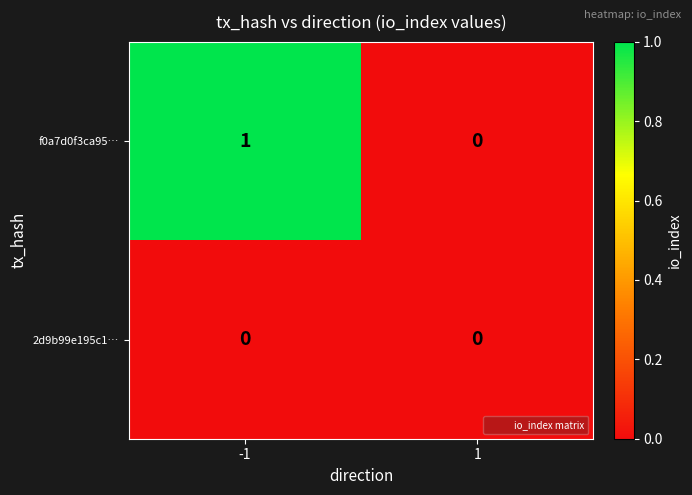

Which series has the largest total across all categories?

f0a7d0f3ca95…